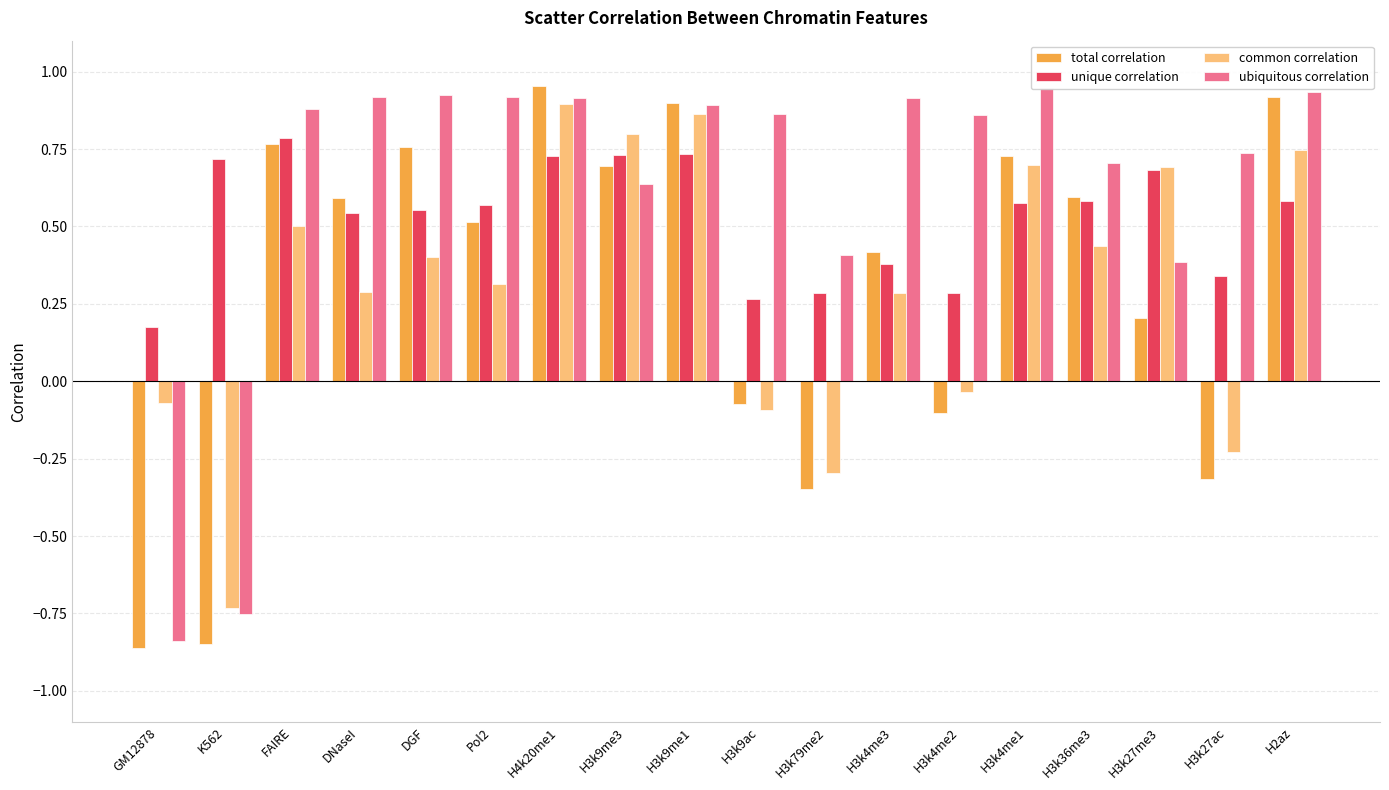

What are all the series names shown in the legend?

total correlation, unique correlation, common correlation, ubiquitous correlation